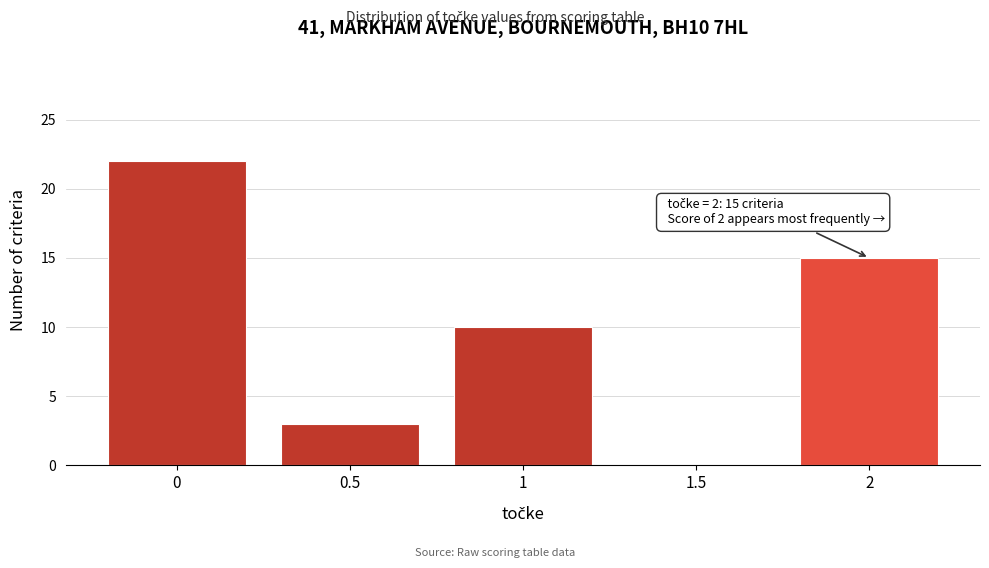

Reading left to right, transcribe all the data shown in this chart.

0=22	0.5=3	1=10	1.5=0	2=15